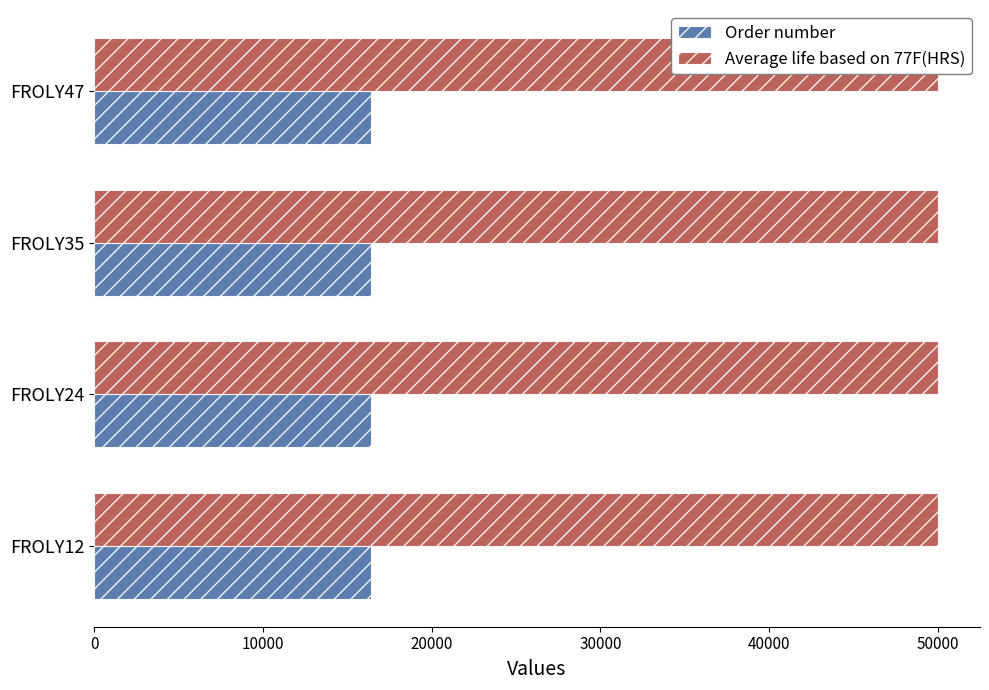

What is the sum of all Order number values?

65598.0